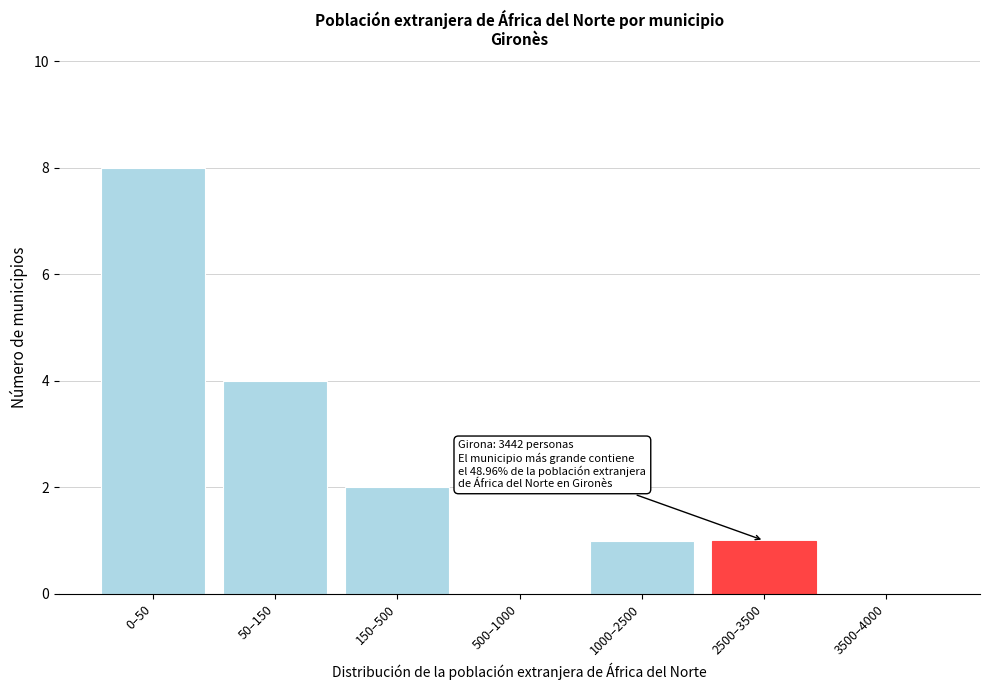

Reading left to right, what are all the values shown in this chart?

0–50=8	50–150=4	150–500=2	500–1000=0	1000–2500=1	2500–3500=1	3500–4000=0